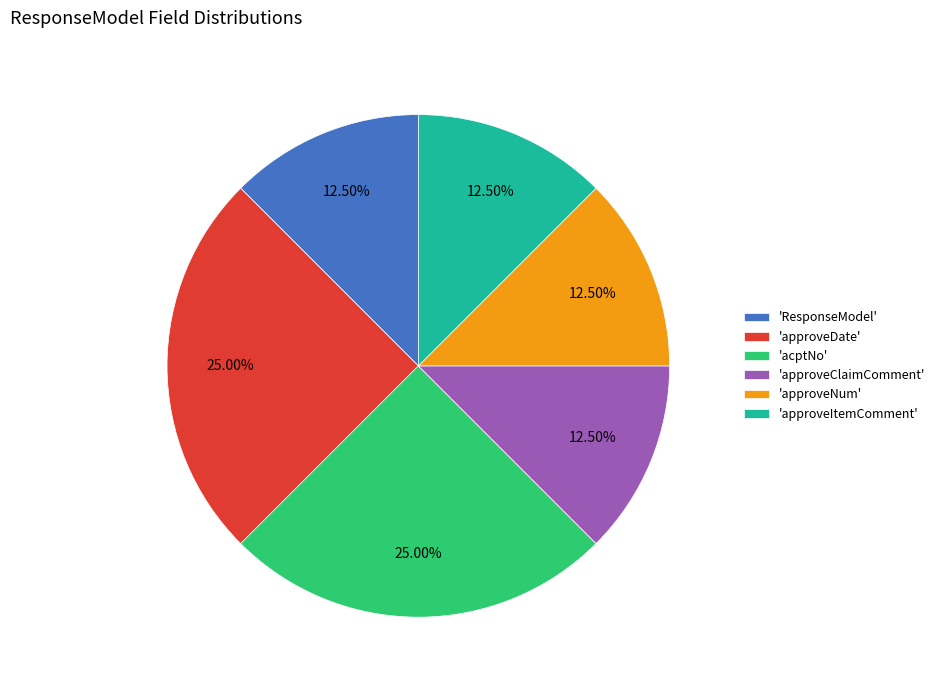

Do 'approveDate' and 'approveNum' together represent more than half of the pie?

No